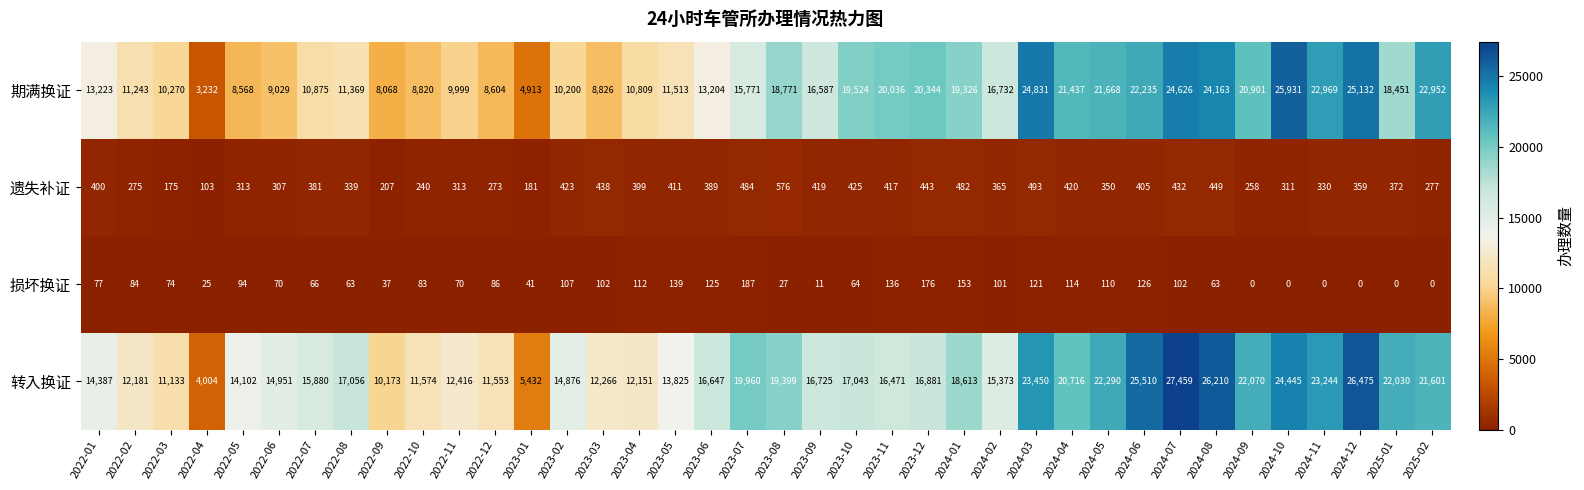

At how many categories does at least one series exceed 15976?

22